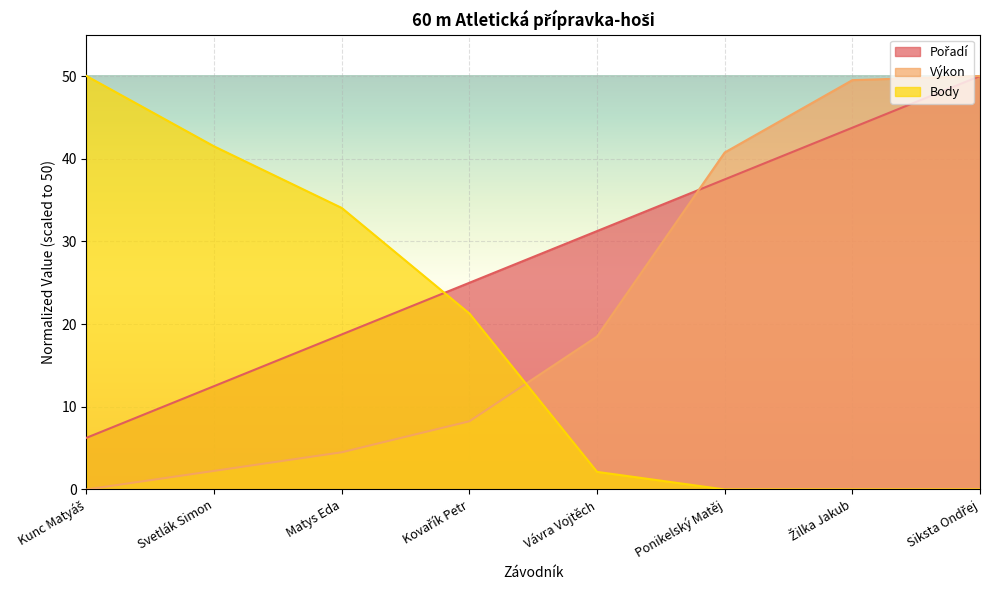

Reading left to right, list all the values displayed in this chart.

Pořadí: 6.2	12.5	18.8	25.0	31.2	37.5	43.8	50.0
Výkon: 0.0	2.2	4.5	8.3	18.5	40.8	49.5	50.0
Body: 50.0	41.5	34.0	21.3	2.1	0.0	0.0	0.0